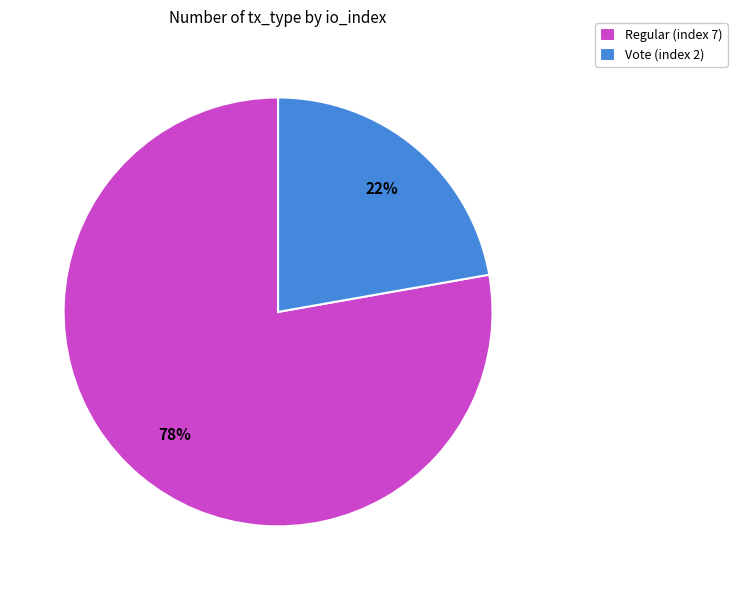

Does Vote (index 2) represent more than half of the total?

No